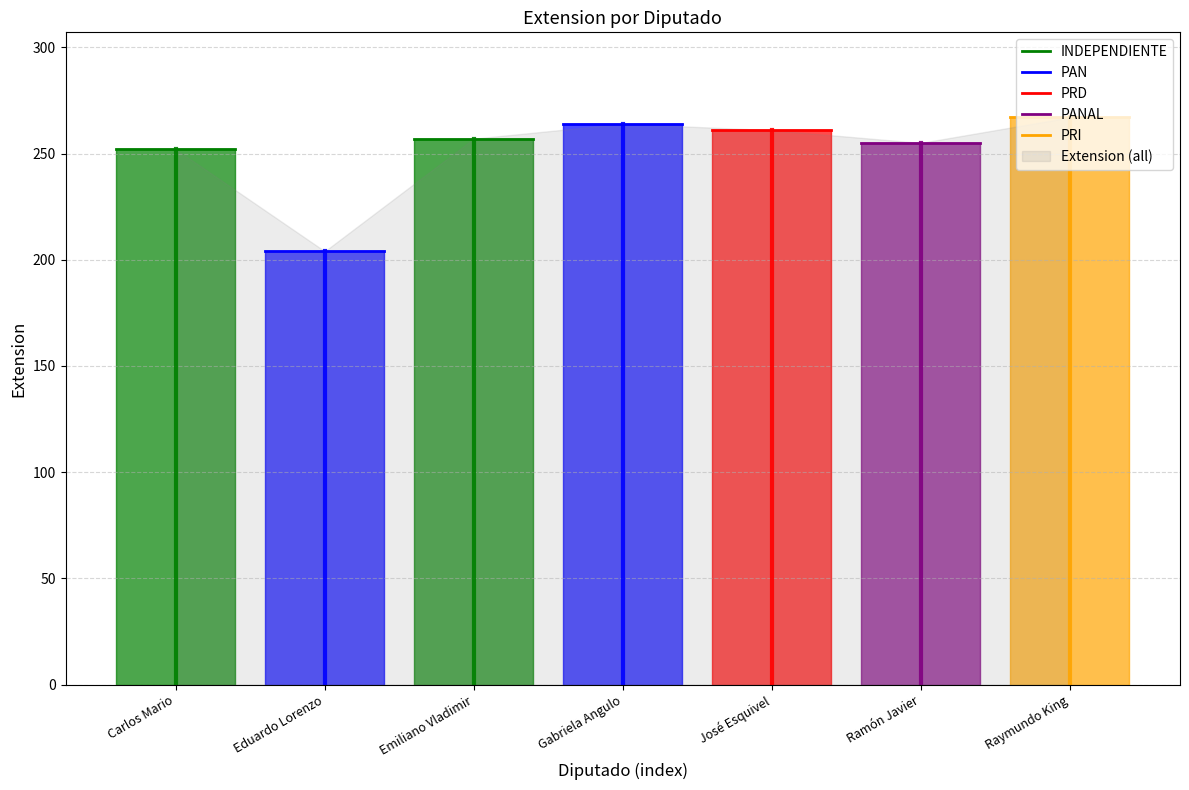

Count the number of data series in this chart.

5